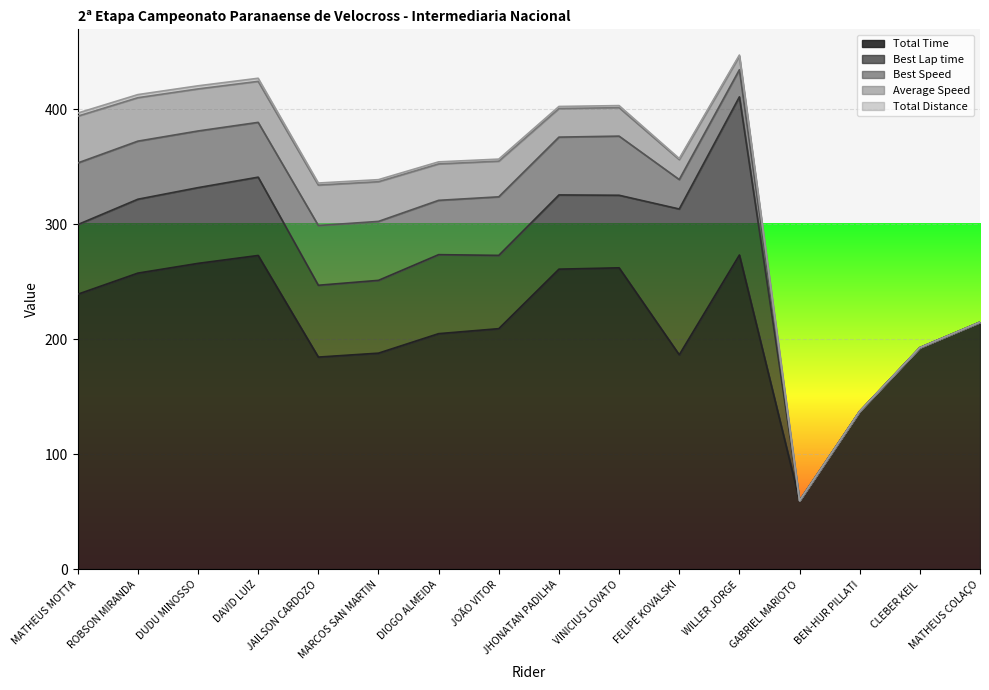

Does the chart display data point markers on the line(s)?

No